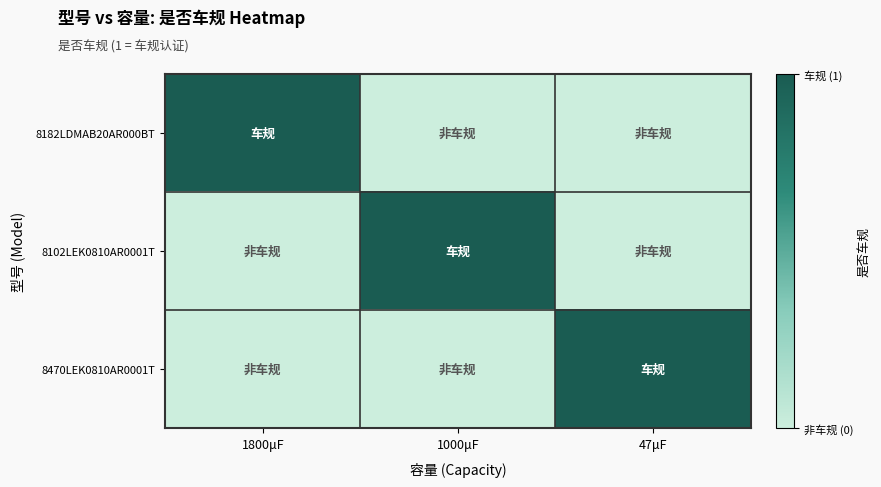

At how many categories does at least one series exceed 0?

3